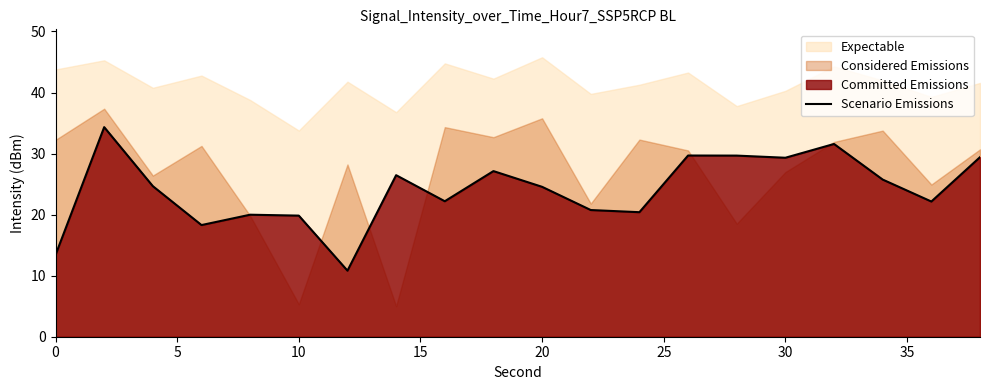

Is it true that Scenario Emissions equals 29.3 at 30?

True